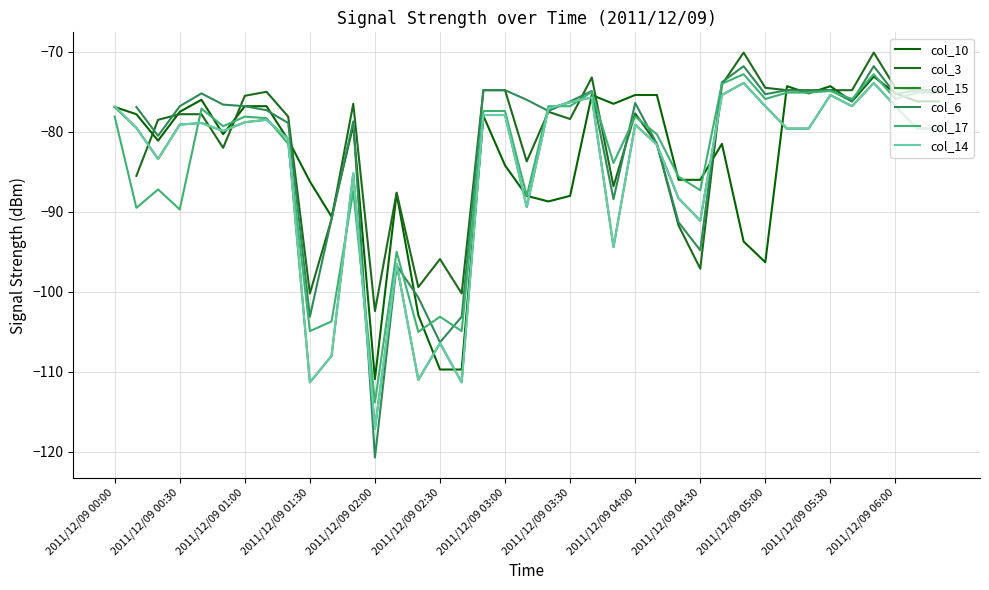

Which series has the largest range (max minus min)?

col_15